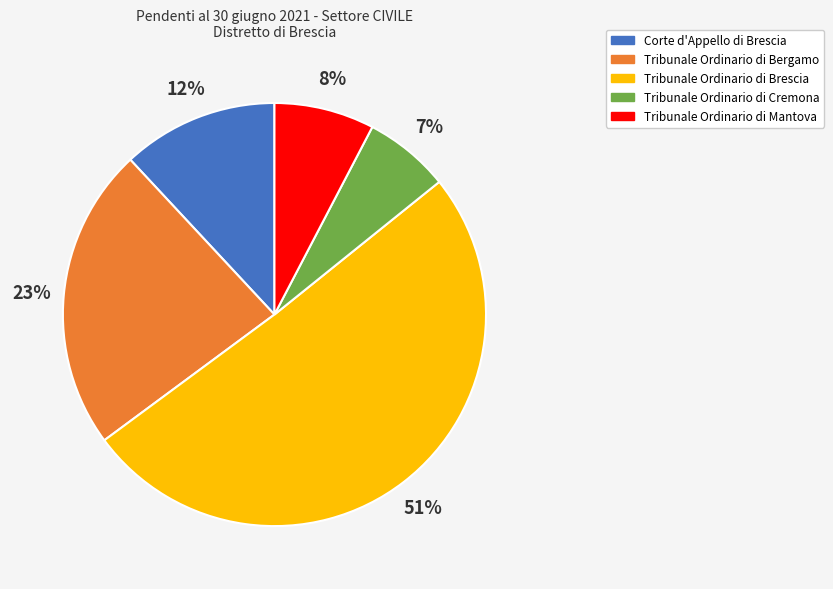

What percentage is the Tribunale Ordinario di Cremona slice, to the nearest percent?

7%